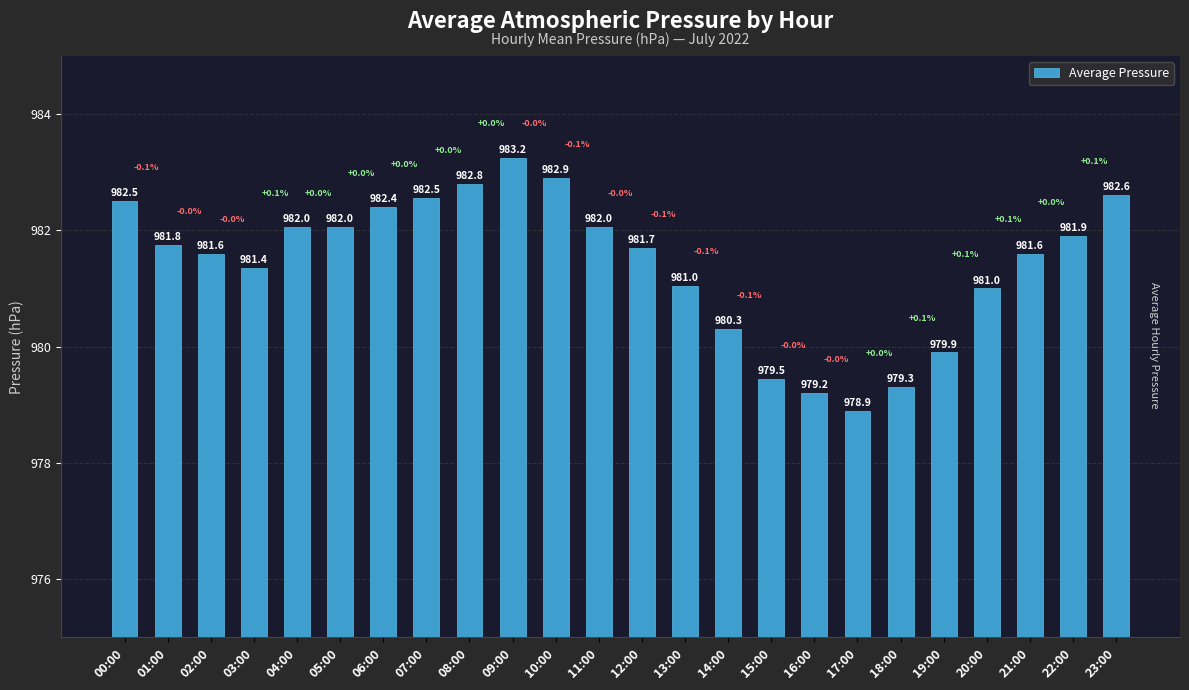

What is the difference between the values at 10:00 and 23:00?

0.3